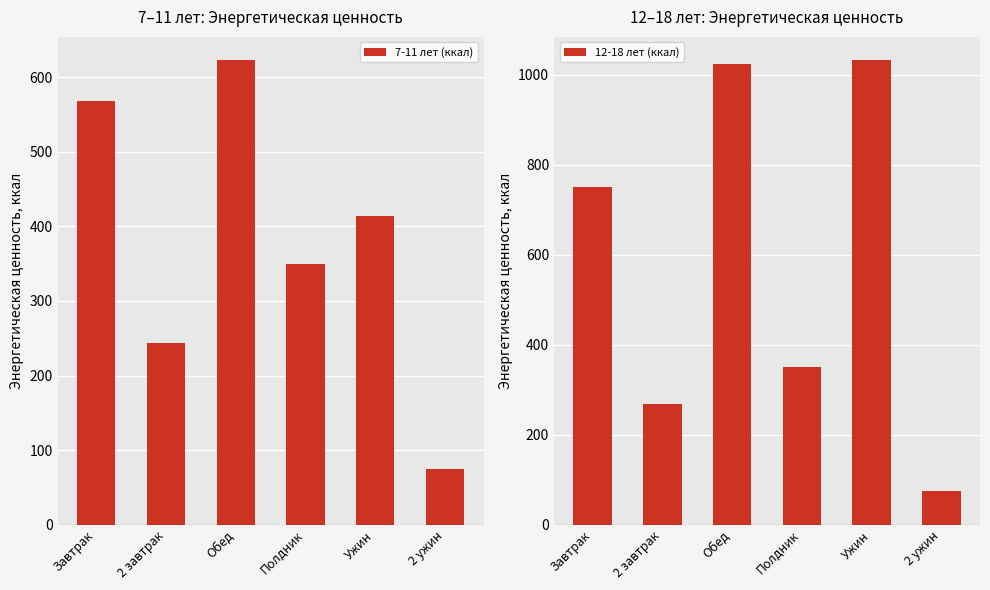

Read the 7-11 лет (ккал) value at Завтрак, to the nearest 100.

600